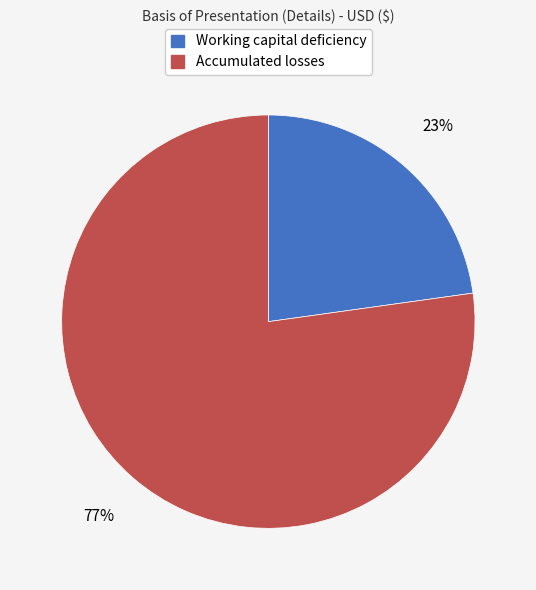

To the nearest percent, what portion does Working capital deficiency represent?

23%